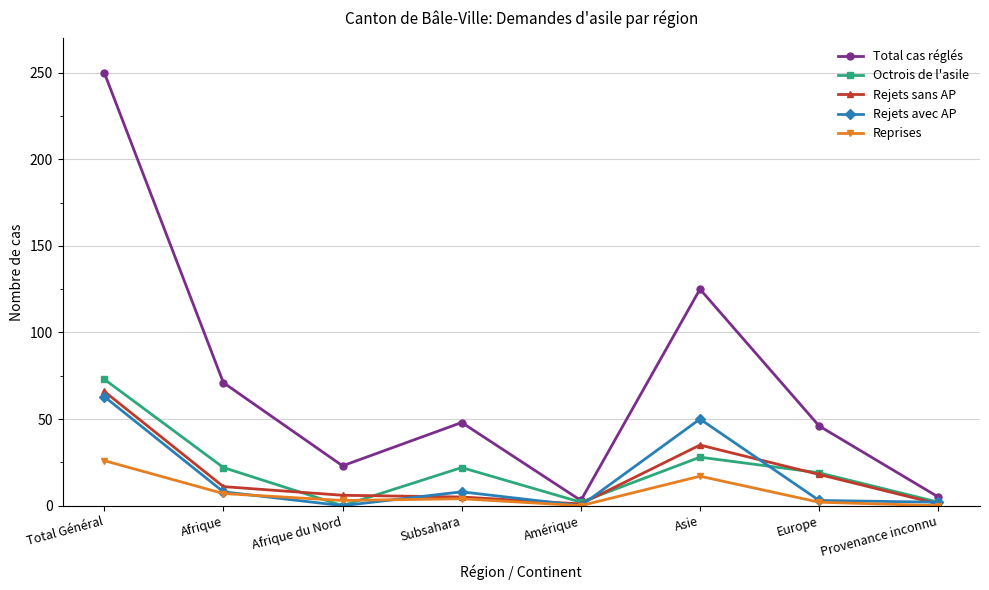

At which category does Octrois de l'asile reach its first local peak?

Subsahara